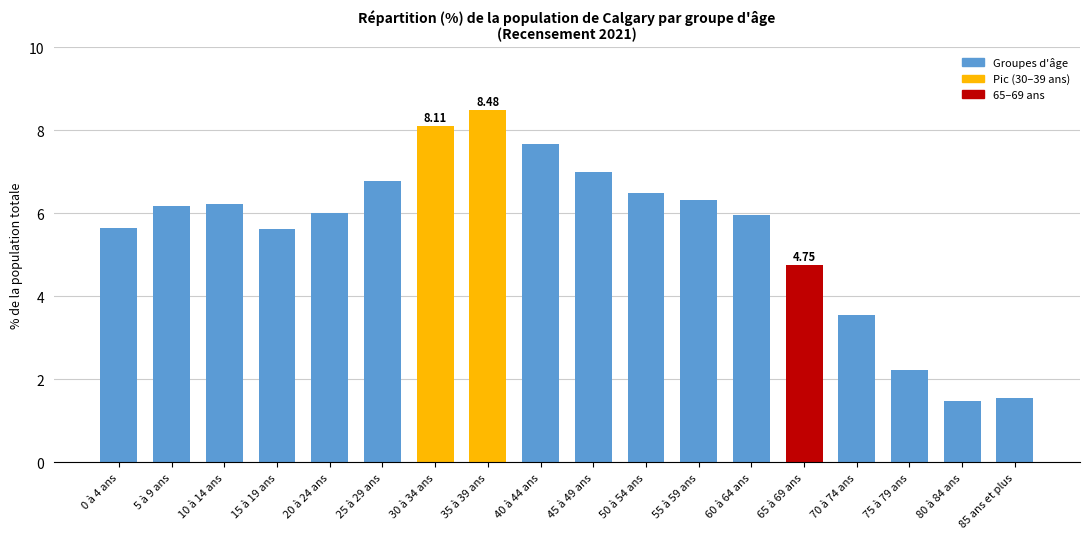

Which has a higher value, 40 à 44 ans or 85 ans et plus?

40 à 44 ans